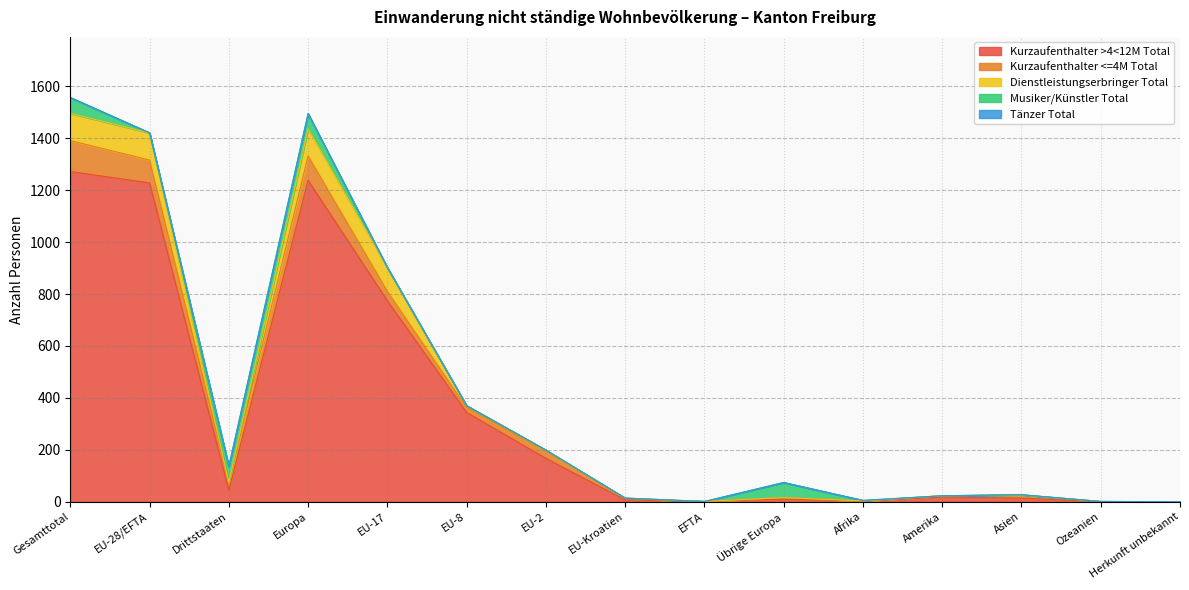

The value of Kurzaufenthalter >4<12M Total at Drittstaaten is 44. True or false?

True